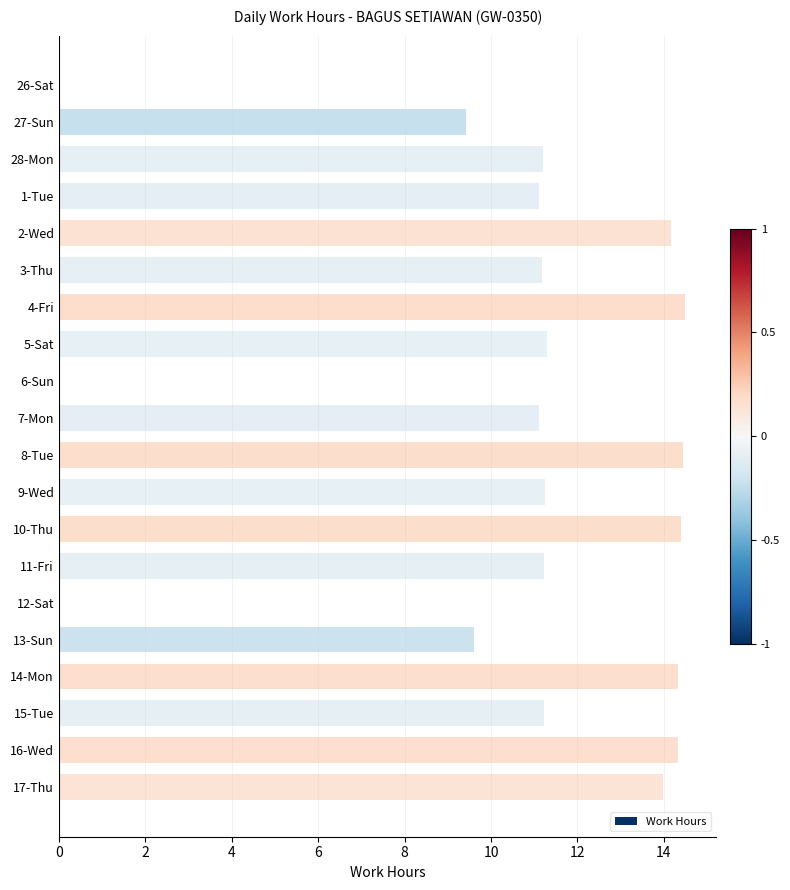

What is the ratio of the value at 28-Mon to the value at 3-Thu?

1.0